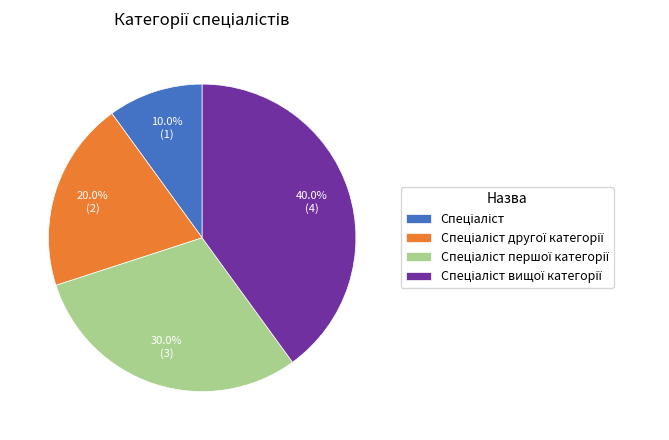

Is there any slice that represents more than half of the pie?

No